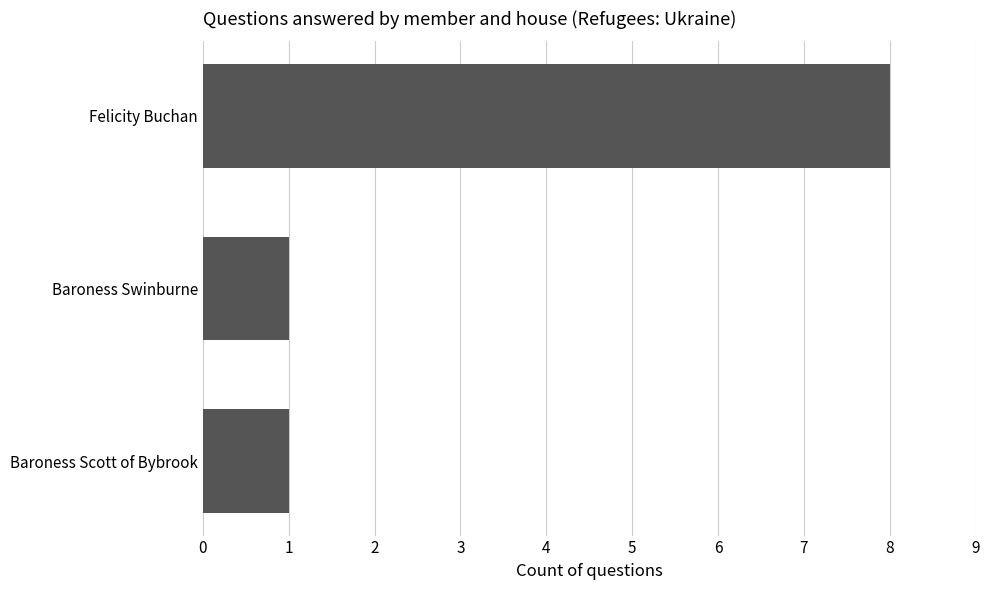

The chart shows a value of 1 at Baroness Scott of Bybrook. True or false?

True